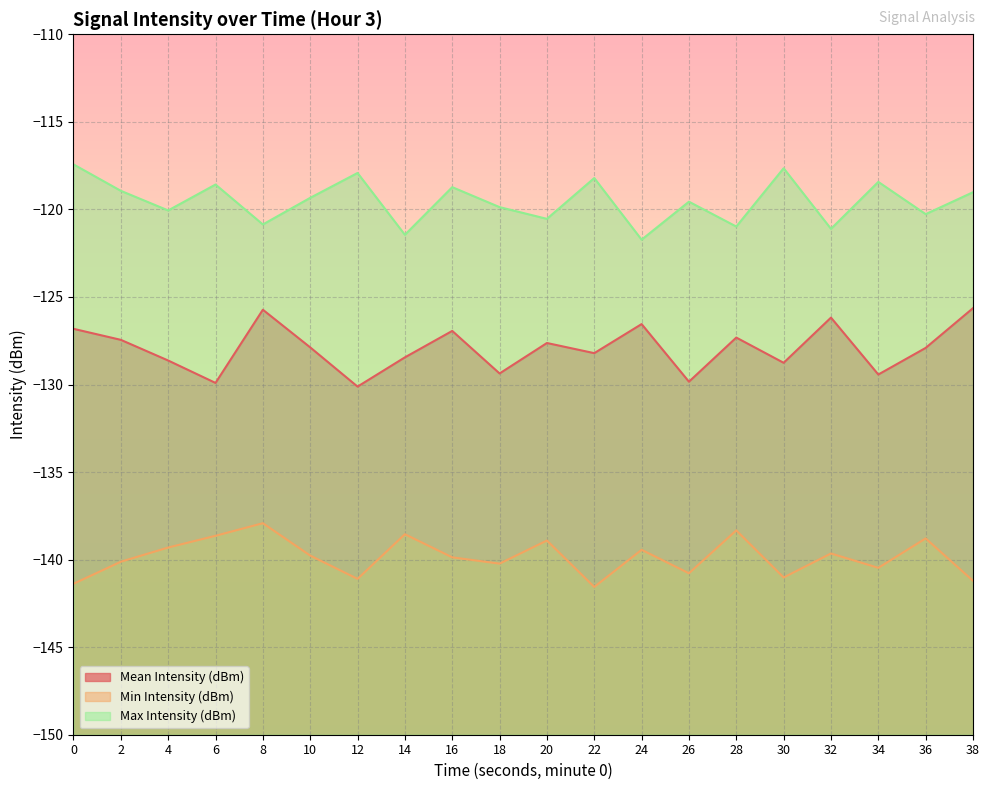

What is the difference between the second highest and second lowest values in the Mean Intensity (dBm) series?

4.2